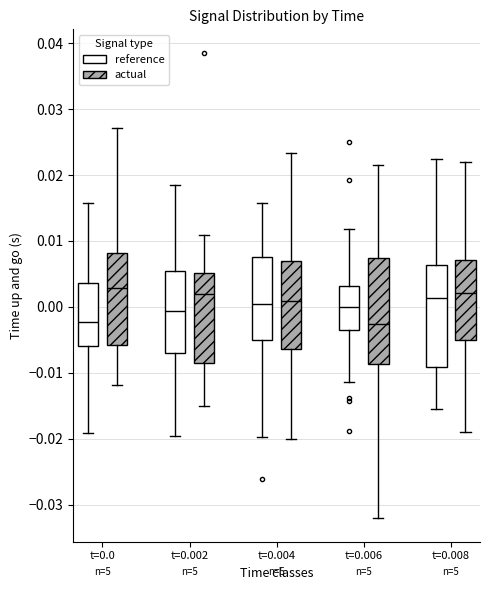

Reading left to right, transcribe this box plot: for each box, give where its median line is, the range the box spans, and where its two whiskers end, as read against the y-axis. The values are not printed on the chart, so give them approximately, as read against the axis.

t=0.0 (reference): median -0.002, box -0.006 to 0.004, whiskers -0.019 to 0.016
t=0.0 (actual): median 0.003, box -0.006 to 0.008, whiskers -0.012 to 0.027
t=0.002 (reference): median -0.001, box -0.007 to 0.005, whiskers -0.020 to 0.019
t=0.002 (actual): median 0.002, box -0.009 to 0.005, whiskers -0.015 to 0.011
t=0.004 (reference): median 0.000, box -0.005 to 0.008, whiskers -0.020 to 0.016
t=0.004 (actual): median 0.001, box -0.006 to 0.007, whiskers -0.020 to 0.023
t=0.006 (reference): median 0.000, box -0.003 to 0.003, whiskers -0.011 to 0.012
t=0.006 (actual): median -0.003, box -0.009 to 0.007, whiskers -0.032 to 0.022
t=0.008 (reference): median 0.001, box -0.009 to 0.006, whiskers -0.016 to 0.022
t=0.008 (actual): median 0.002, box -0.005 to 0.007, whiskers -0.019 to 0.022